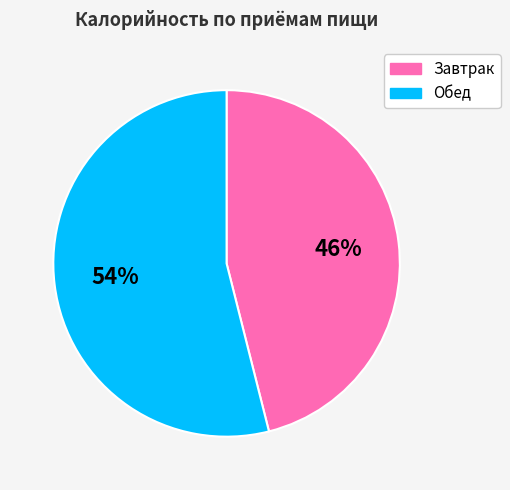

Does Завтрак account for over 50% of the chart?

No